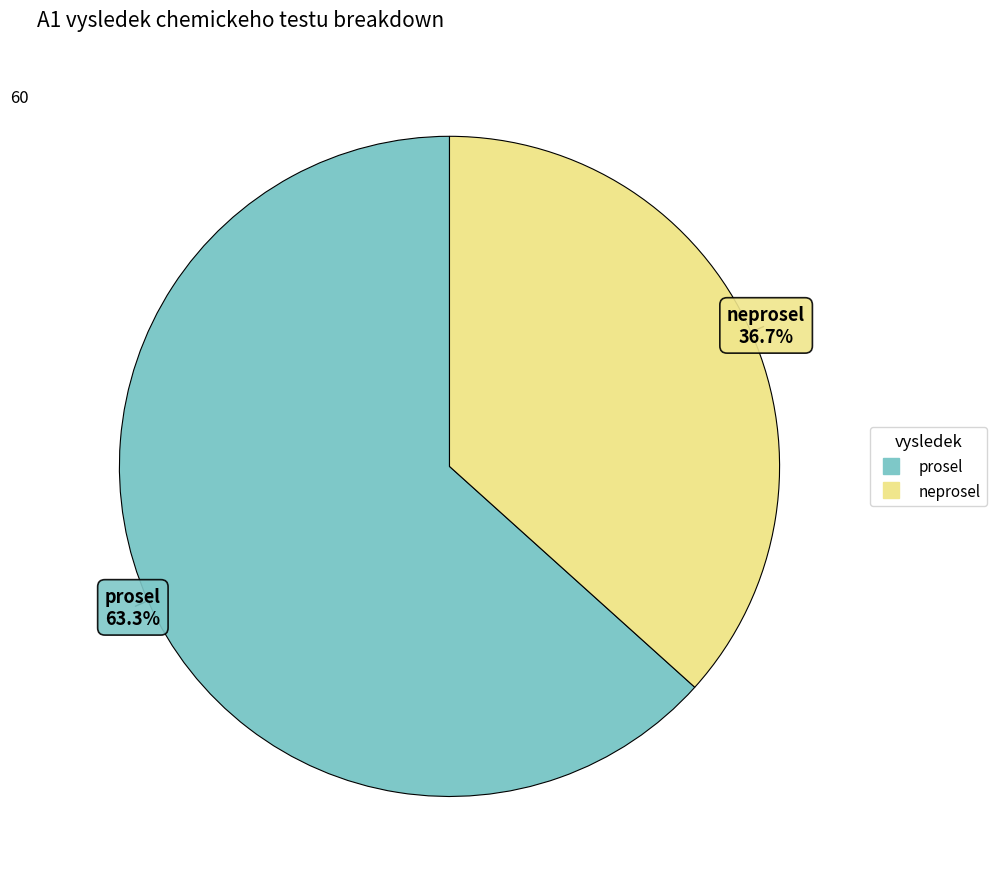

To the nearest percent, what is the combined percentage of neprosel and prosel?

100%